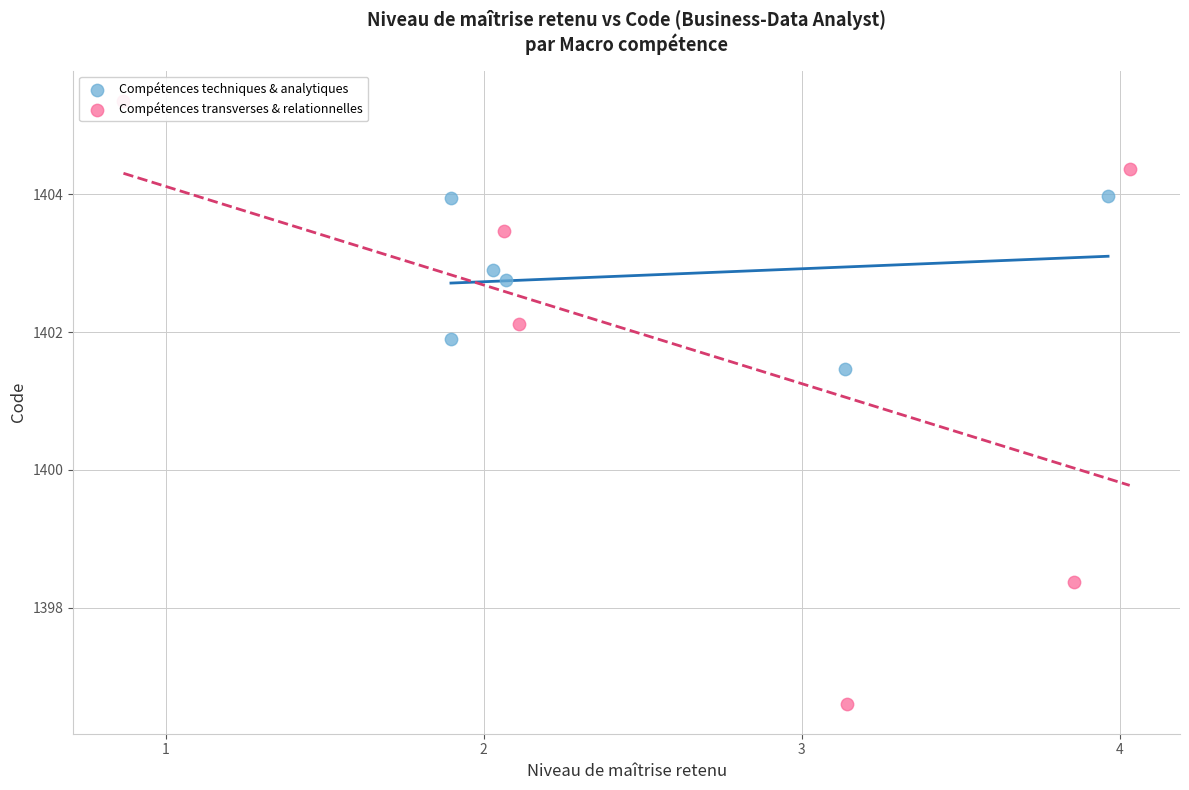

Which series has the largest Y range (max minus min)?

Compétences techniques & analytiques